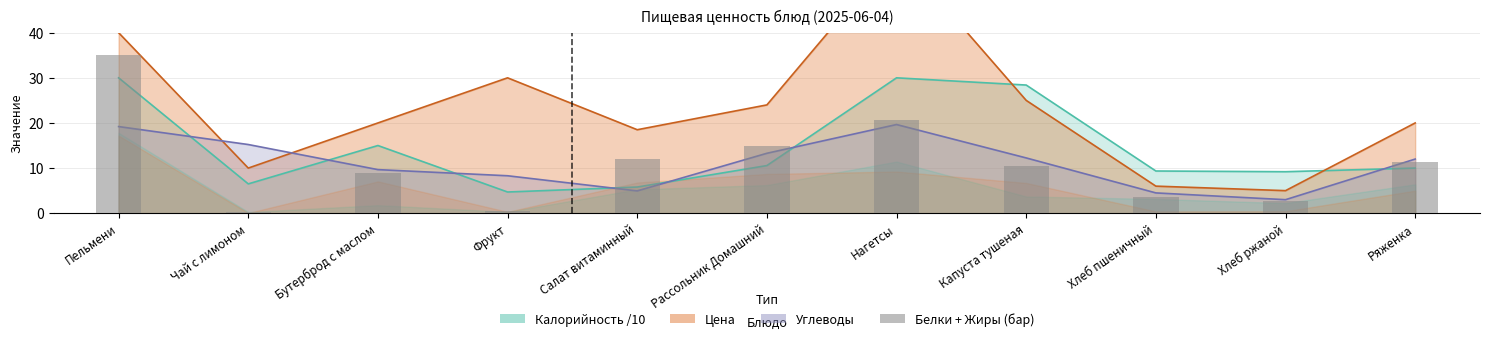

What is the smallest value displayed?

3.0